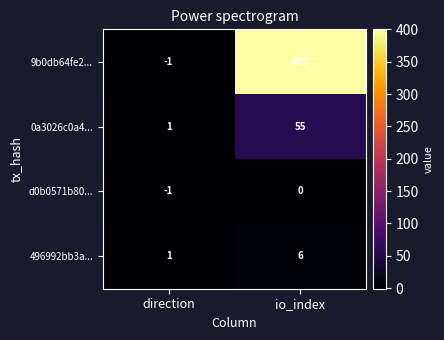

What is the spread (max minus min) of values at io_index?

400